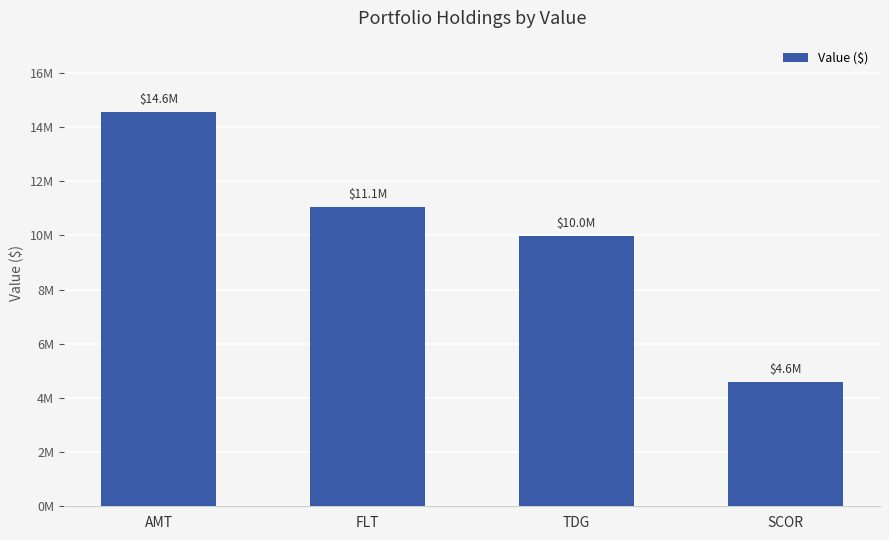

Approximately how many times larger is the value at AMT compared to SCOR?

3.2